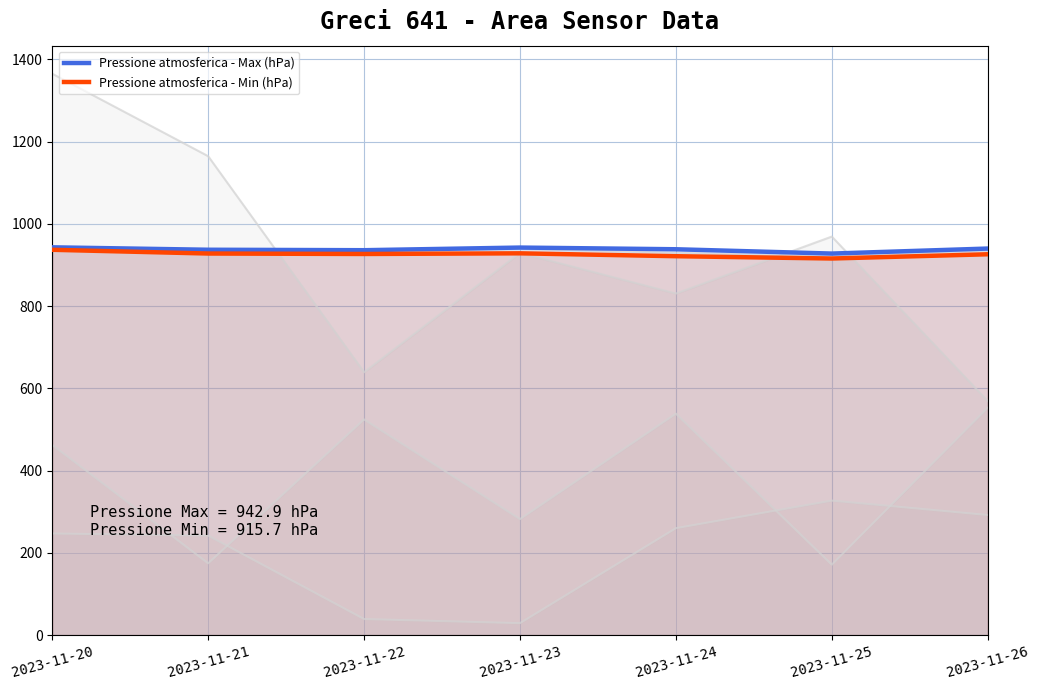

True or false: Pressione atmosferica - Min (hPa) and Pressione atmosferica - Max (hPa) intersect in this chart.

False